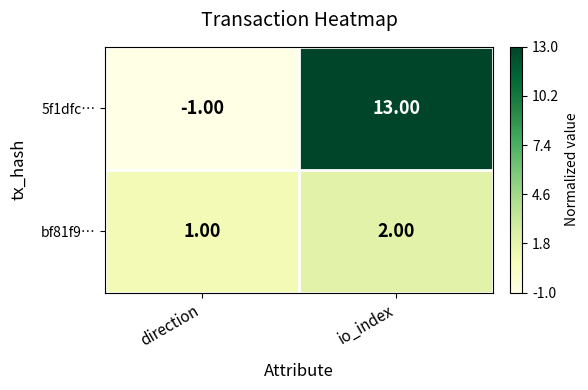

What is the difference between the 5f1dfc… values at direction and io_index?

14